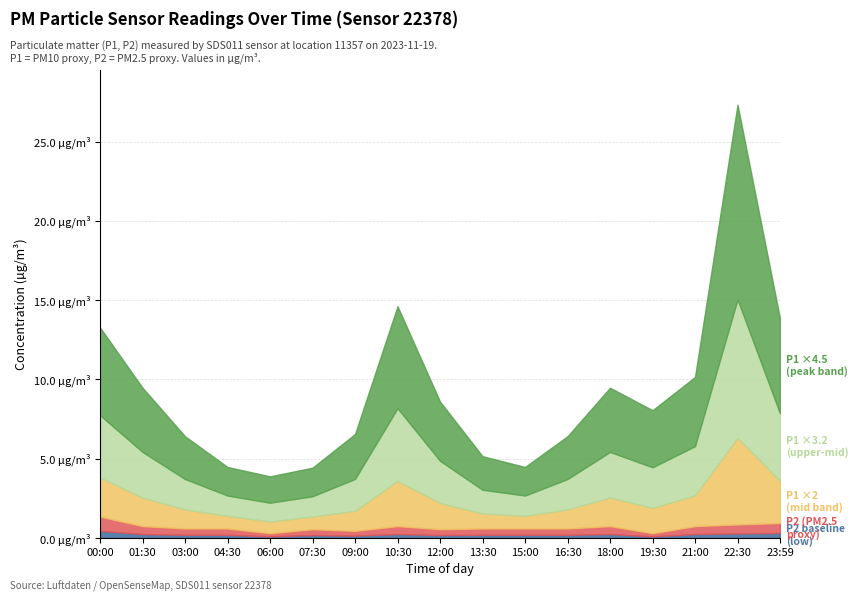

The value of P1 at 06:00 is 0.4. True or false?

True